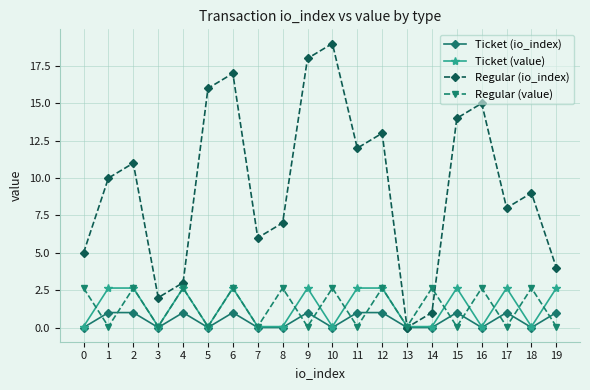

Reading right to left, transcribe all the data shown in this chart.

Ticket (io_index): 19=1.0	18=0.0	17=1.0	16=0.0	15=1.0	14=0.0	13=0.0	12=1.0	11=1.0	10=0.0	9=1.0	8=0.0	7=0.0	6=1.0	5=0.0	4=1.0	3=0.0	2=1.0	1=1.0	0=0.0
Ticket (value): 19=2.6	18=0.1	17=2.6	16=0.1	15=2.6	14=0.1	13=0.1	12=2.6	11=2.6	10=0.1	9=2.6	8=0.1	7=0.1	6=2.6	5=0.1	4=2.6	3=0.1	2=2.6	1=2.6	0=0.1
Regular (io_index): 19=4.0	18=9.0	17=8.0	16=15.0	15=14.0	14=1.0	13=0.0	12=13.0	11=12.0	10=19.0	9=18.0	8=7.0	7=6.0	6=17.0	5=16.0	4=3.0	3=2.0	2=11.0	1=10.0	0=5.0
Regular (value): 19=0.1	18=2.6	17=0.1	16=2.6	15=0.1	14=2.6	13=0.1	12=2.6	11=0.1	10=2.6	9=0.1	8=2.6	7=0.1	6=2.6	5=0.1	4=2.6	3=0.1	2=2.6	1=0.1	0=2.6